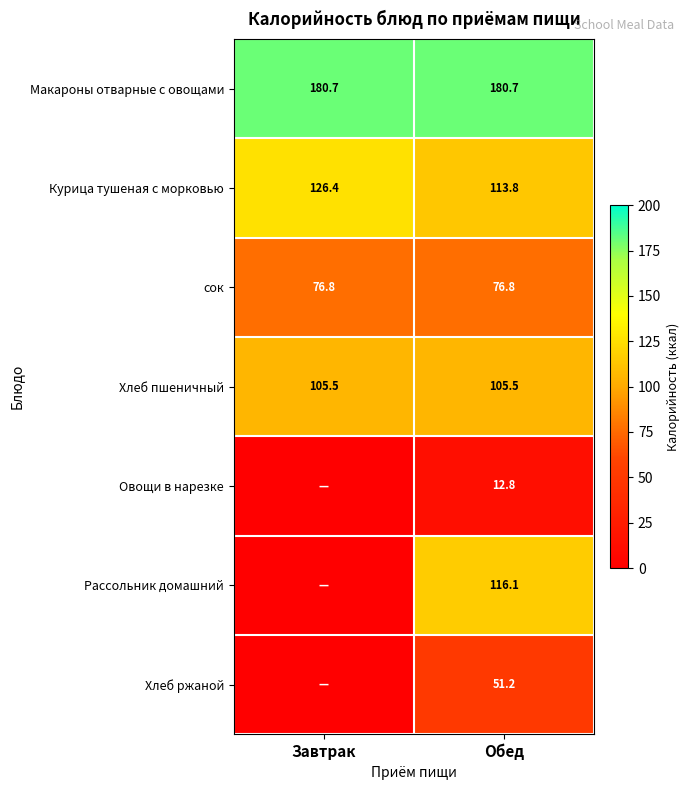

At which category is the sum across all series the highest?

Обед